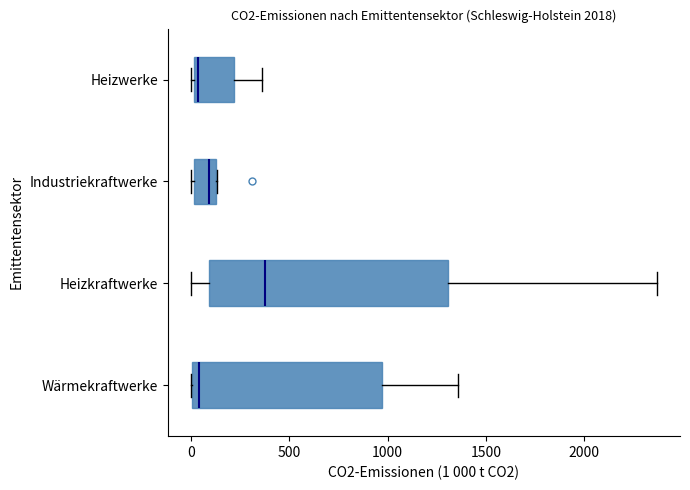

Reading bottom to top, read every box against the x-axis: the position of its median line, the range the box covers, and the ends of its whiskers. The values are not printed on the chart, so give them approximately, as read against the axis.

Wärmekraftwerke: median 50, box 0 to 950, whiskers 0 to 1350
Heizkraftwerke: median 400, box 100 to 1300, whiskers 0 to 2350
Industriekraftwerke: median 100, box 0 to 150, whiskers 0 (just left of the box's left edge) to 150
Heizwerke: median 50, box 0 to 200, whiskers 0 (just left of the box's left edge) to 350